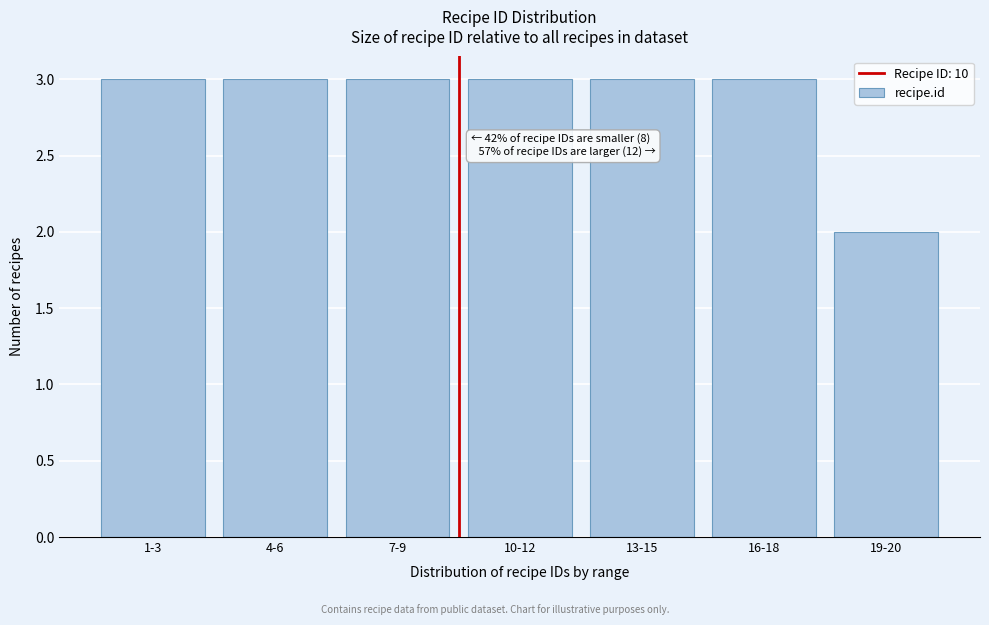

Reading left to right, list all the values displayed in this chart.

1-3=3	4-6=3	7-9=3	10-12=3	13-15=3	16-18=3	19-20=2